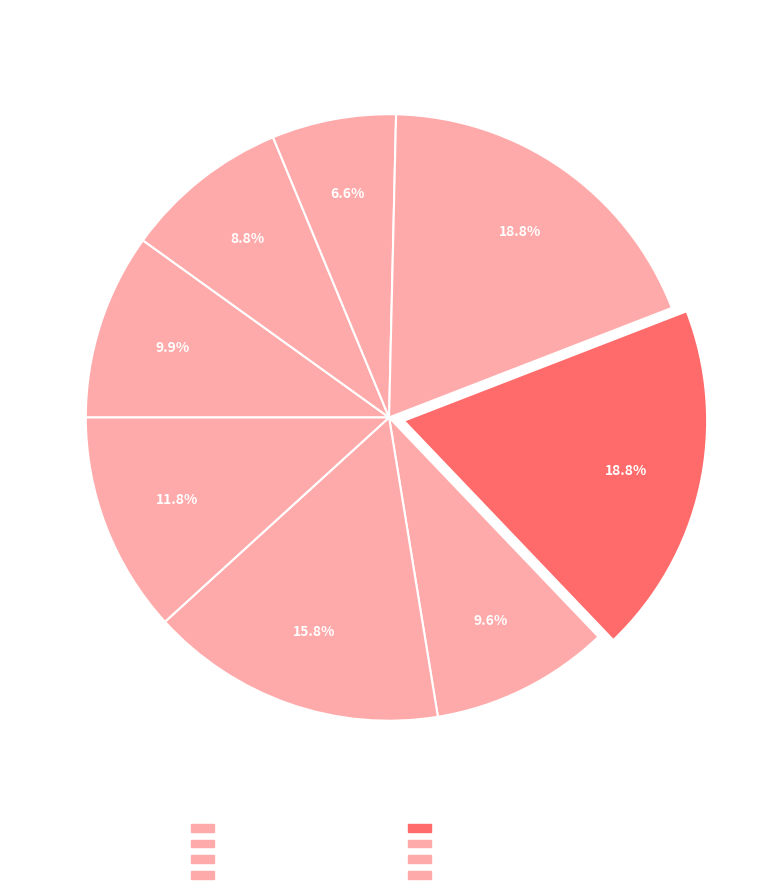

Which slice is the largest?

Chi Cross Cup #1 - Jackson Park